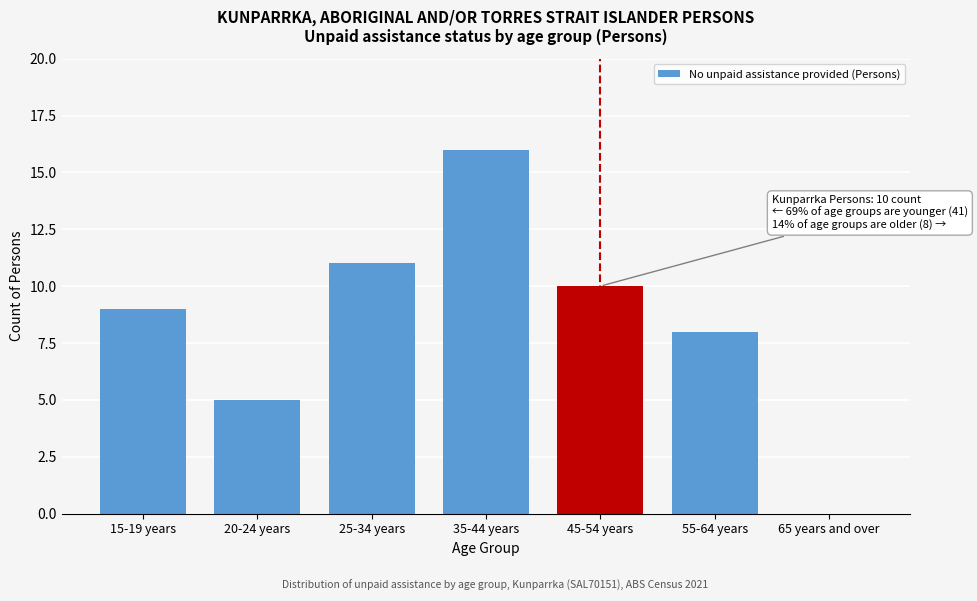

Reading right to left, what are all the values shown in this chart?

65 years and over=0	55-64 years=8	45-54 years=10	35-44 years=16	25-34 years=11	20-24 years=5	15-19 years=9